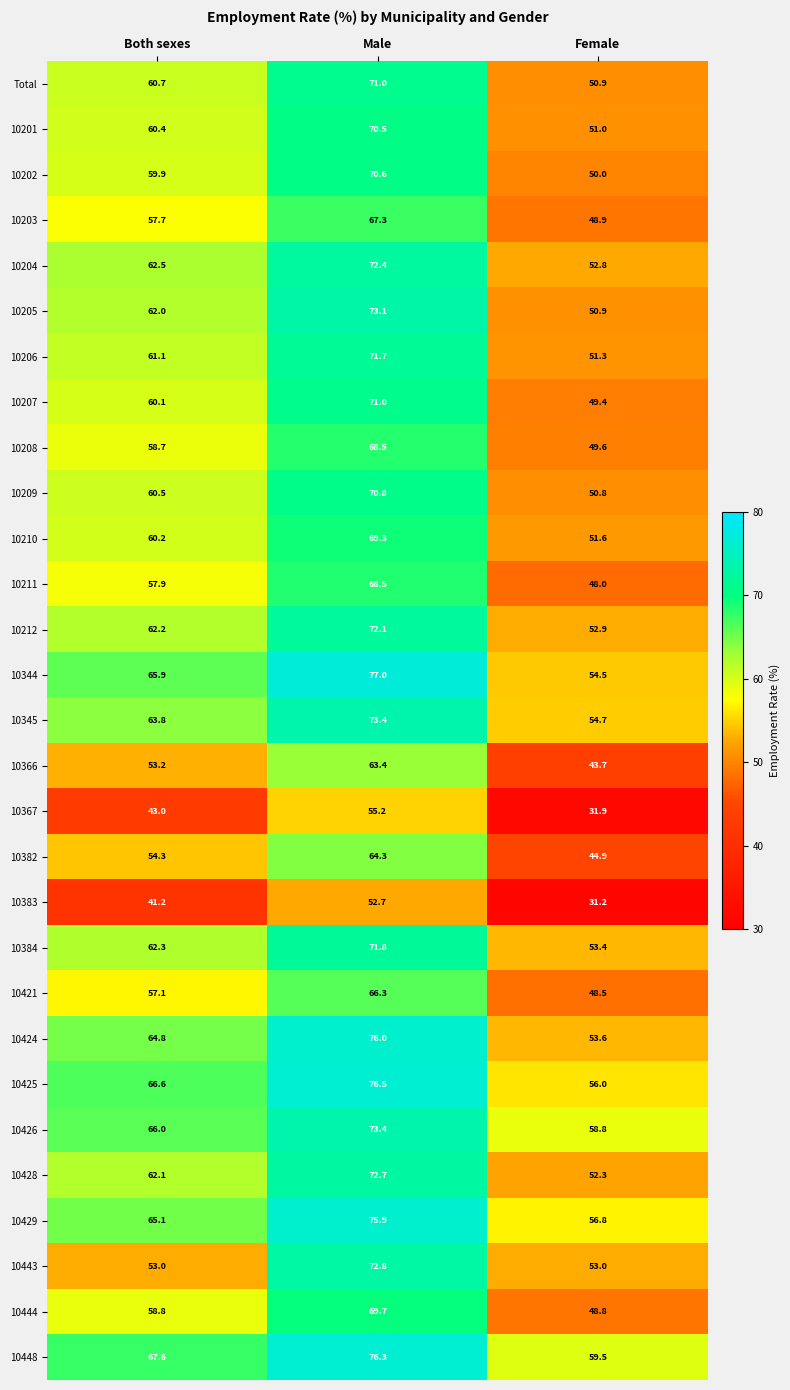

Rank the categories by 10208 value from lowest to highest.

Female, Both sexes, Male